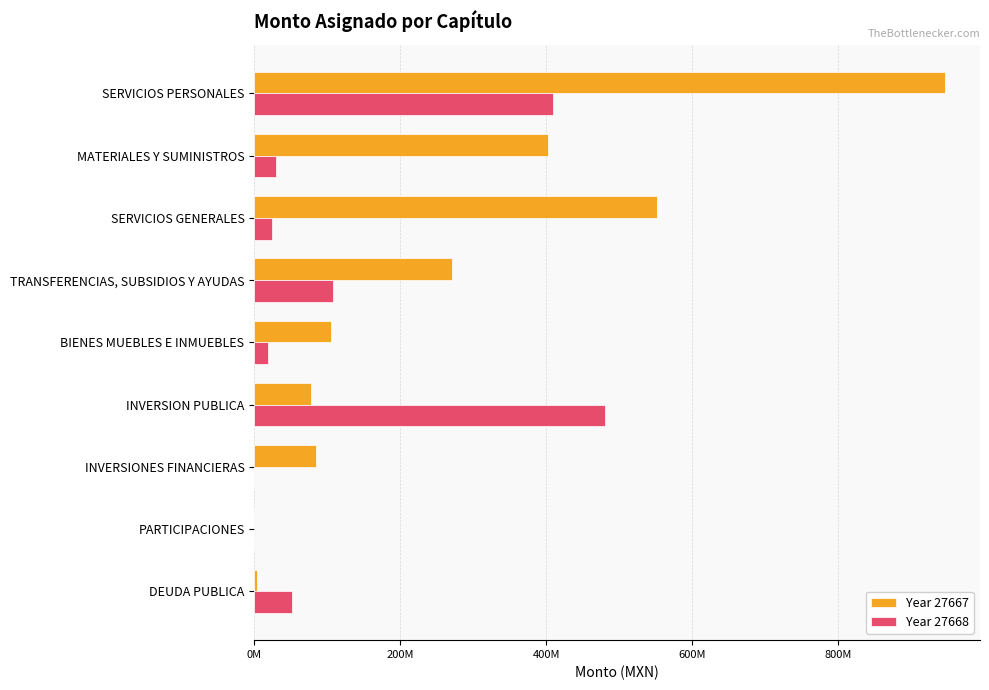

What are all the series names shown in the legend?

Year 27667, Year 27668